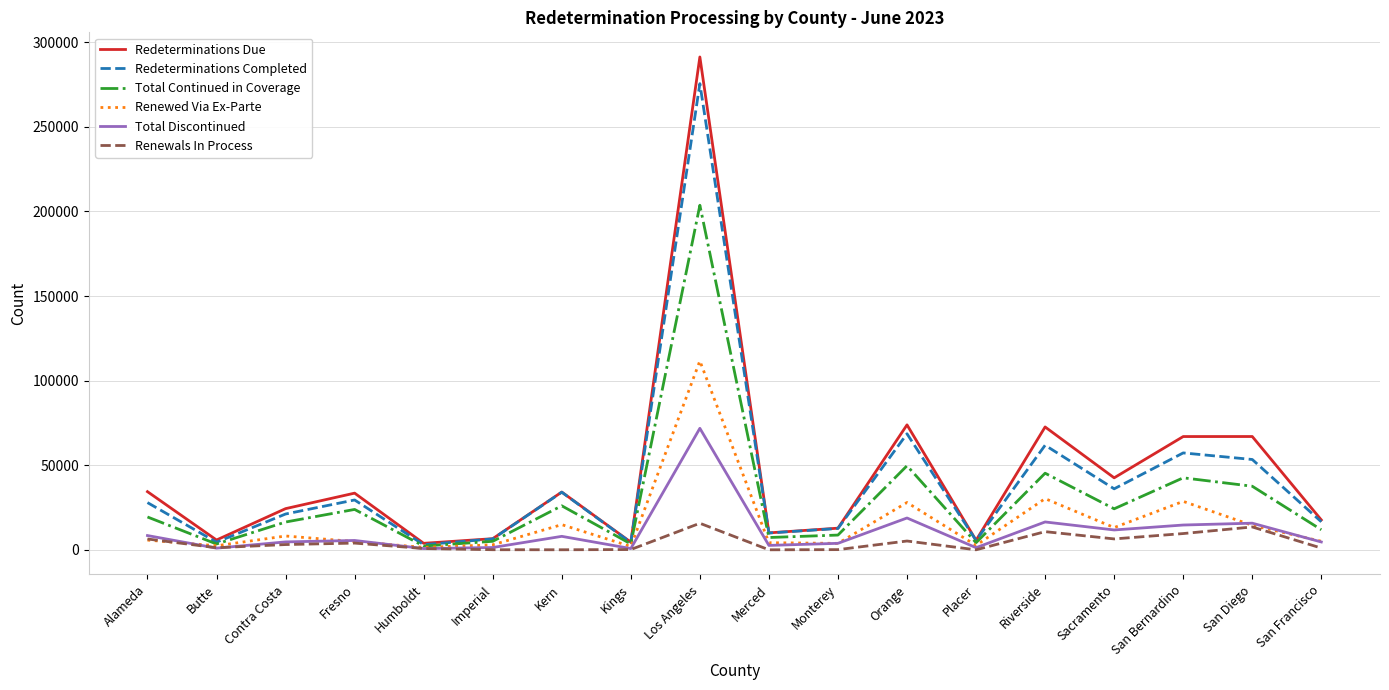

What are all the series names shown in the legend?

Redeterminations Due, Redeterminations Completed, Total Continued in Coverage, Renewed Via Ex-Parte, Total Discontinued, Renewals In Process